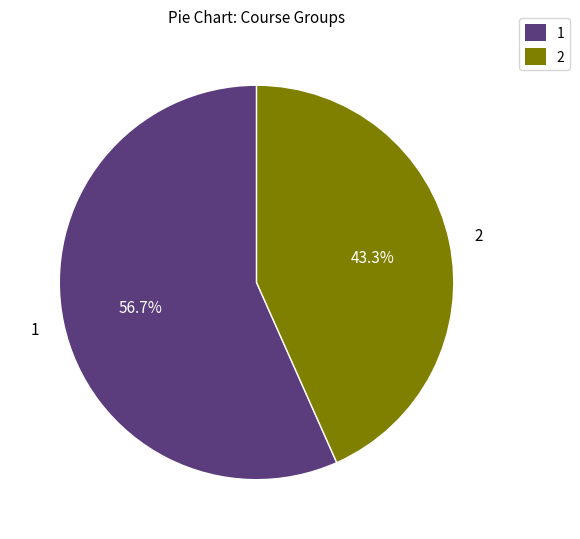

What percentage do 2 and 1 together represent?

100.0%